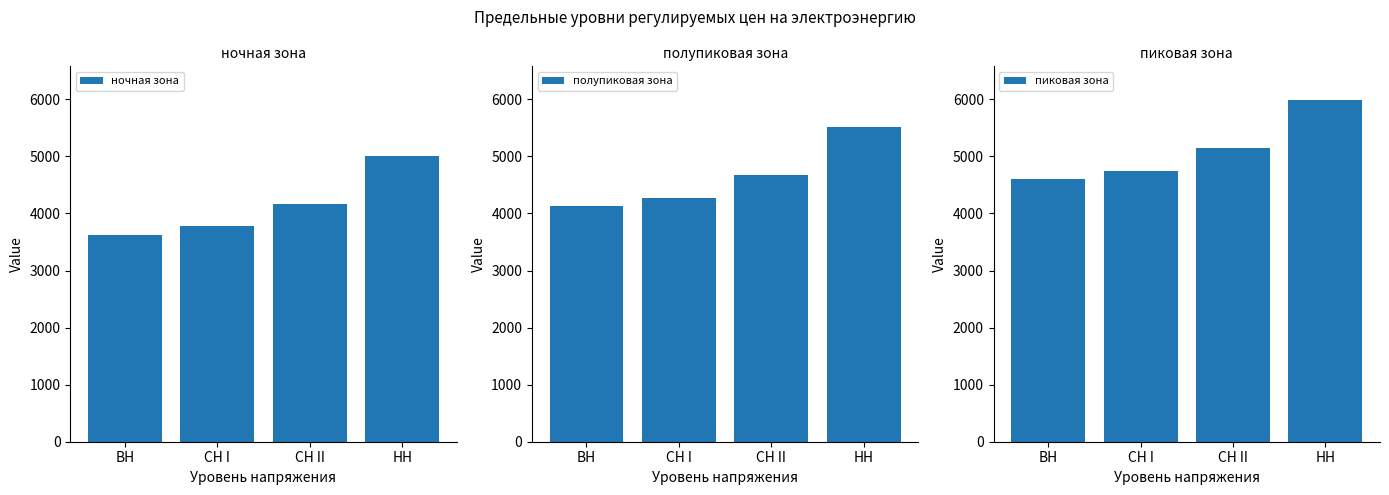

Rank the series at СН II from lowest to highest value.

ночная зона, полупиковая зона, пиковая зона